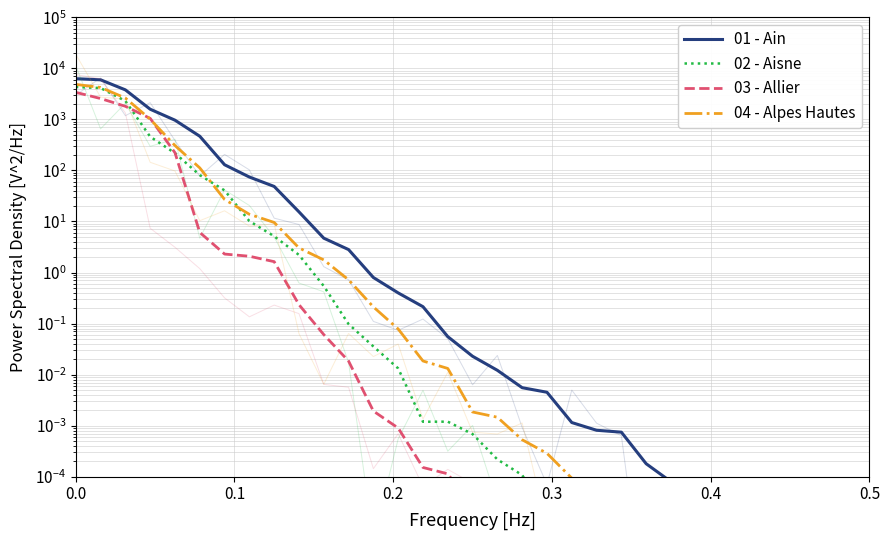

Rank the series by their average value, from highest to lowest.

01 - Ain, 04 - Alpes Hautes, 02 - Aisne, 03 - Allier